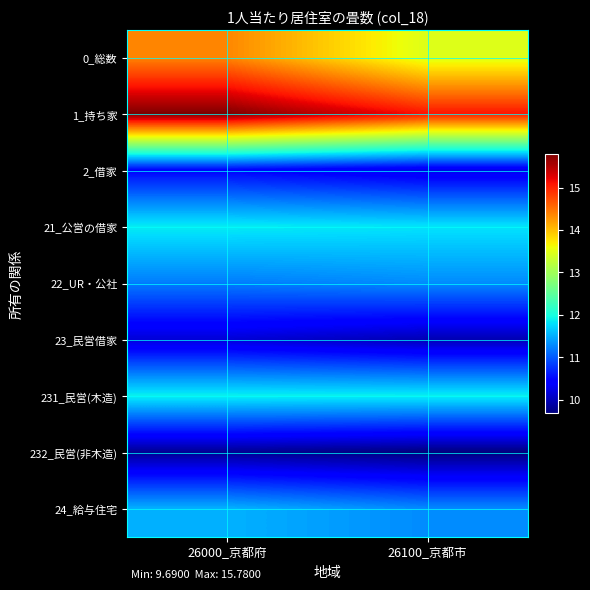

Reading left to right, what are all the values shown in this chart?

0_総数: 26000_京都府=14.4	26100_京都市=13.5
1_持ち家: 26000_京都府=15.8	26100_京都市=15.1
2_借家: 26000_京都府=10.4	26100_京都市=10.2
21_公営の借家: 26000_京都府=11.9	26100_京都市=11.8
22_UR・公社: 26000_京都府=11.2	26100_京都市=11.3
23_民営借家: 26000_京都府=10.2	26100_京都市=10.0
231_民営(木造): 26000_京都府=11.9	26100_京都市=11.9
232_民営(非木造): 26000_京都府=9.8	26100_京都市=9.7
24_給与住宅: 26000_京都府=11.5	26100_京都市=11.3